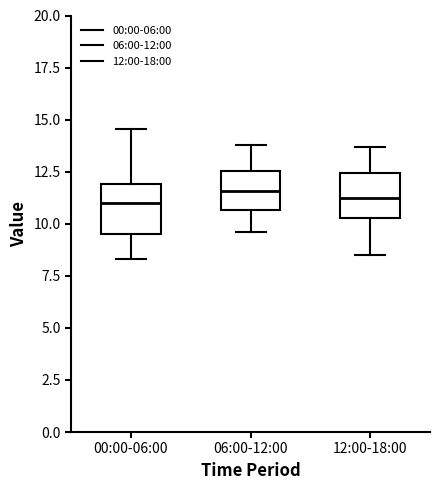

Where does the lower whisker of the box for 00:00-06:00 end on the y-axis? The values are not printed on the chart, so give them approximately, as read against the axis.

8.5